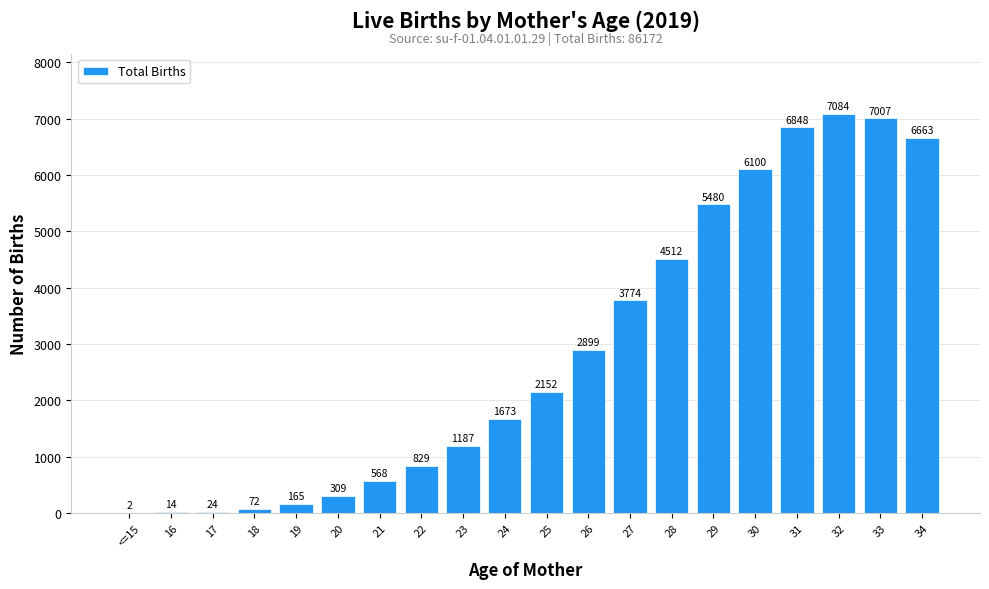

True or false: the data shows 10098 at 33.

False